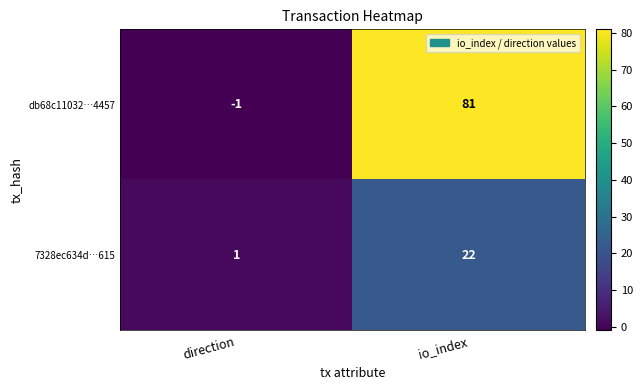

Which label corresponds to the smallest value in the chart?

direction